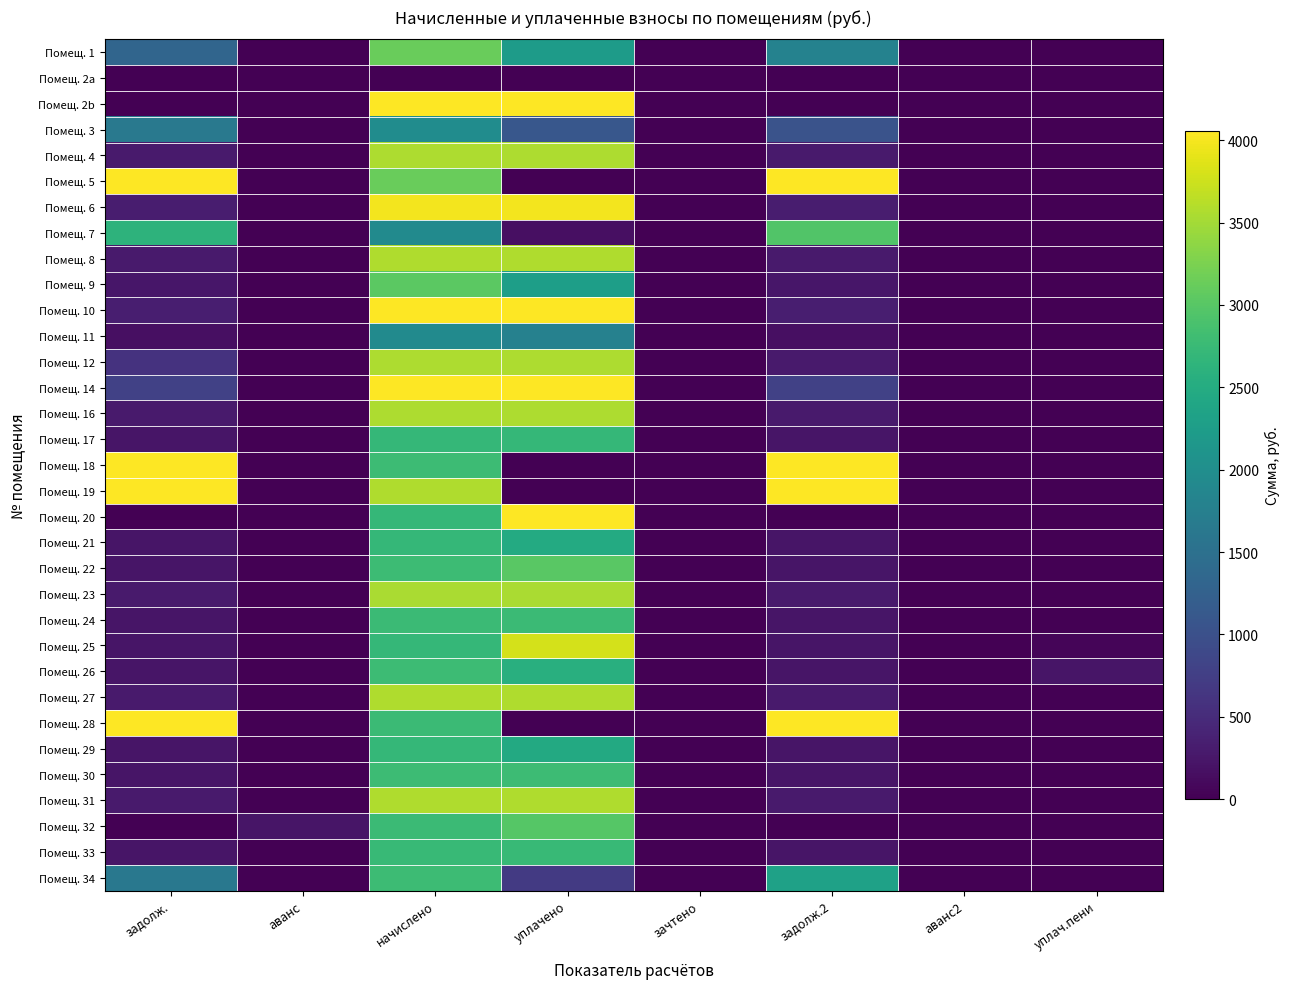

At how many categories does at least one series exceed 25206?

2